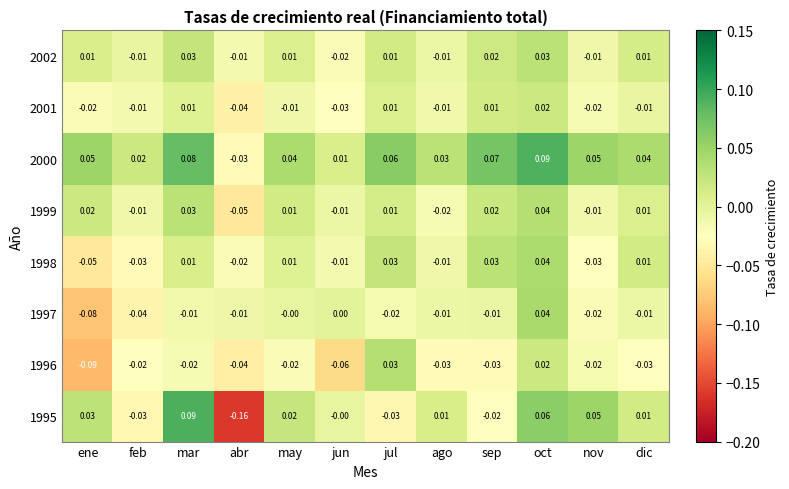

Where is 1995 nearest to the value 0?

jun